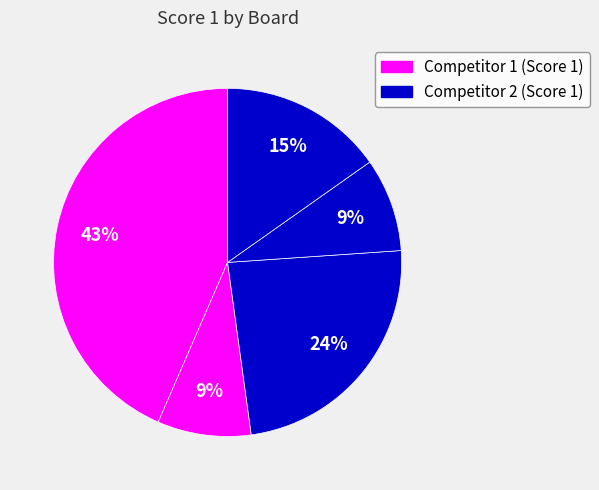

How many segments does this pie chart have?

5